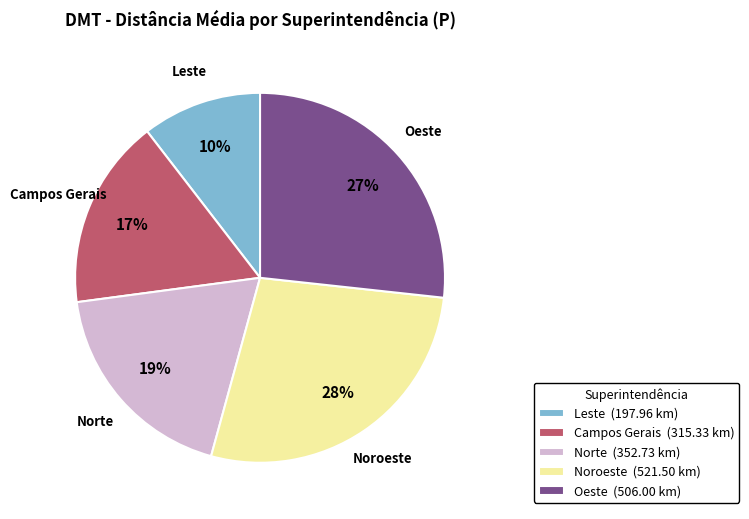

Count the number of slices in the pie.

5